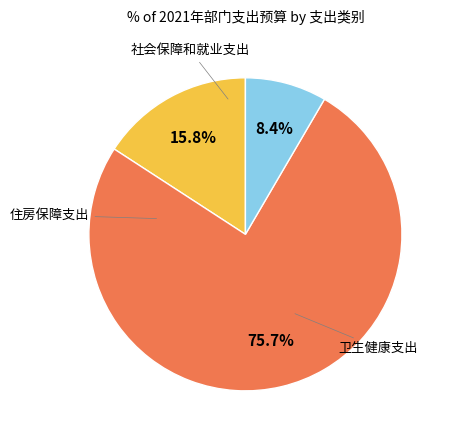

To the nearest percent, what is the difference between the largest and smallest slice percentages?

67%